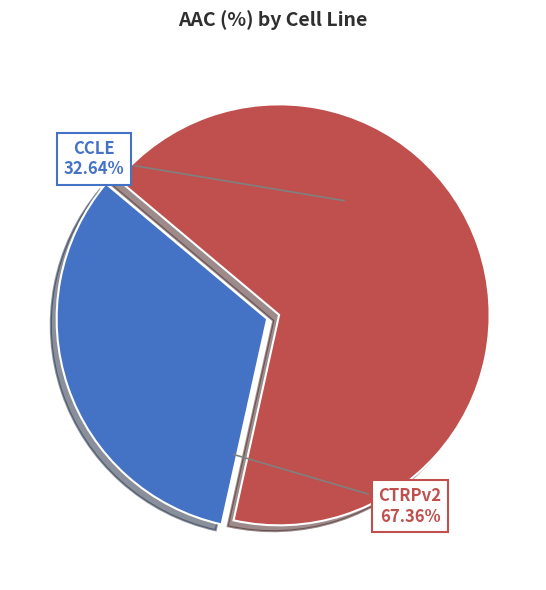

What percentage is NOT represented by CTRPv2?

32.6%